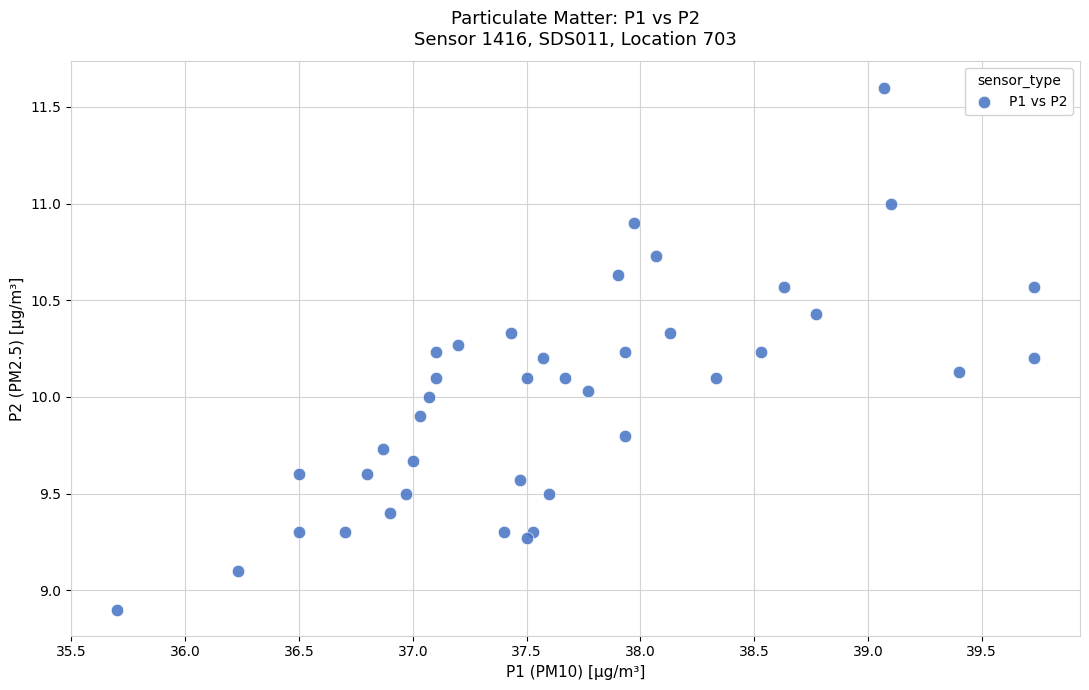

What is the range of X values (max minus min)?

4.0